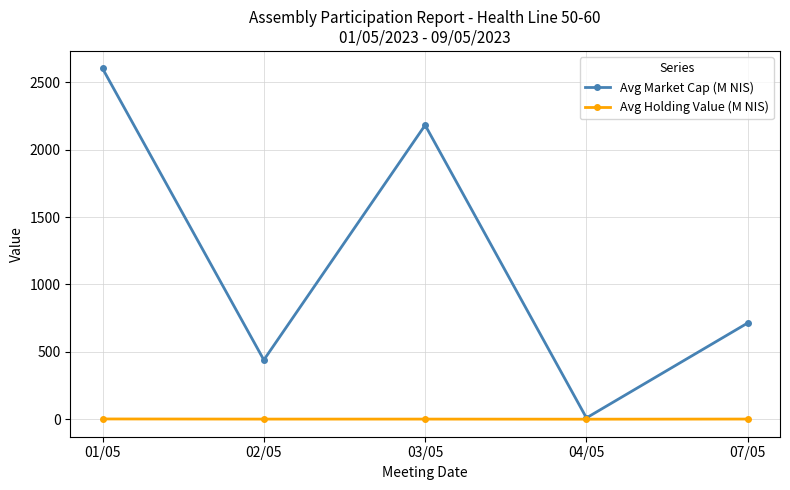

What position from the right is 07/05?

1